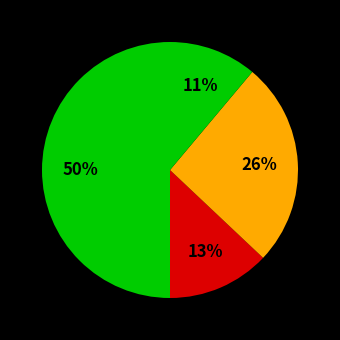

How many slices are in this pie chart?

4